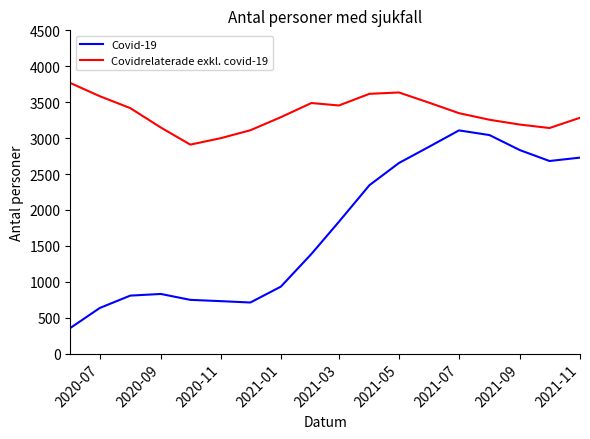

What is the difference between the maximum and second lowest values in the Covidrelaterade exkl. covid-19 series?

768